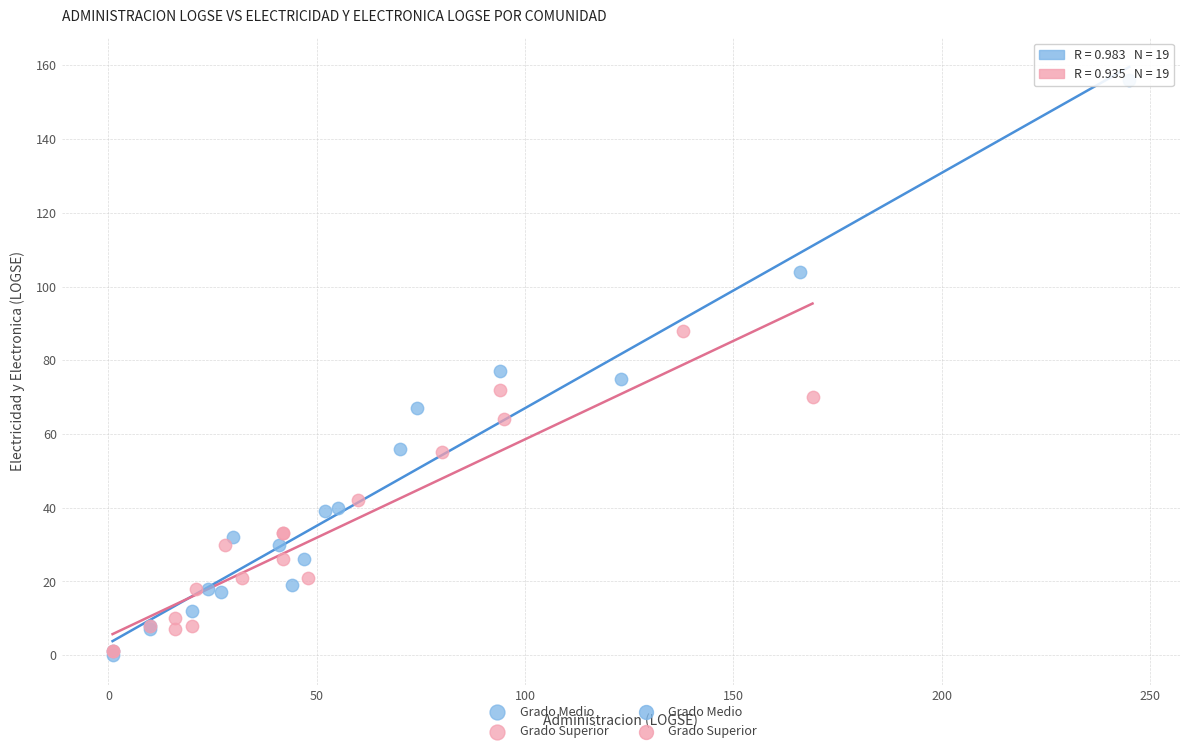

Which series reaches the maximum Y coordinate?

Grado Medio